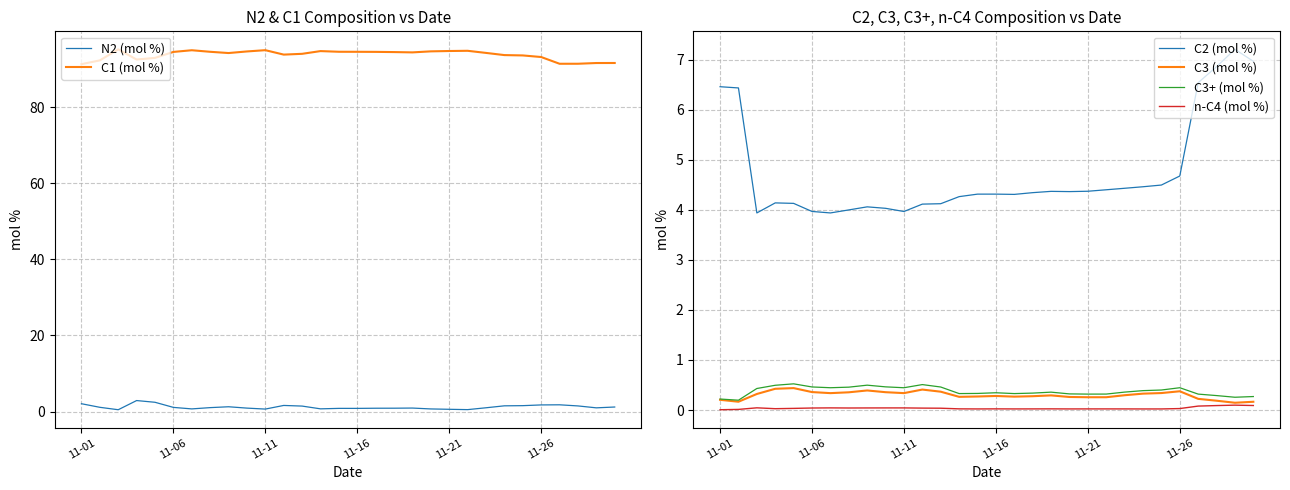

Rank the series by their maximum value, from lowest to highest.

n-C4 (mol %), C3 (mol %), C3+ (mol %), N2 (mol %), C2 (mol %), C1 (mol %)